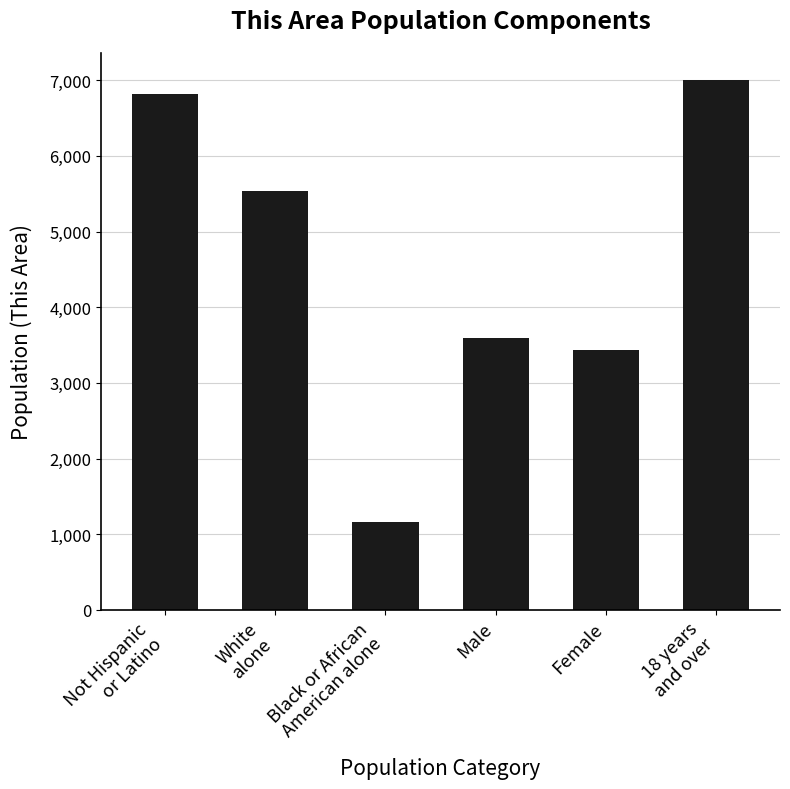

What is the average value?

4594